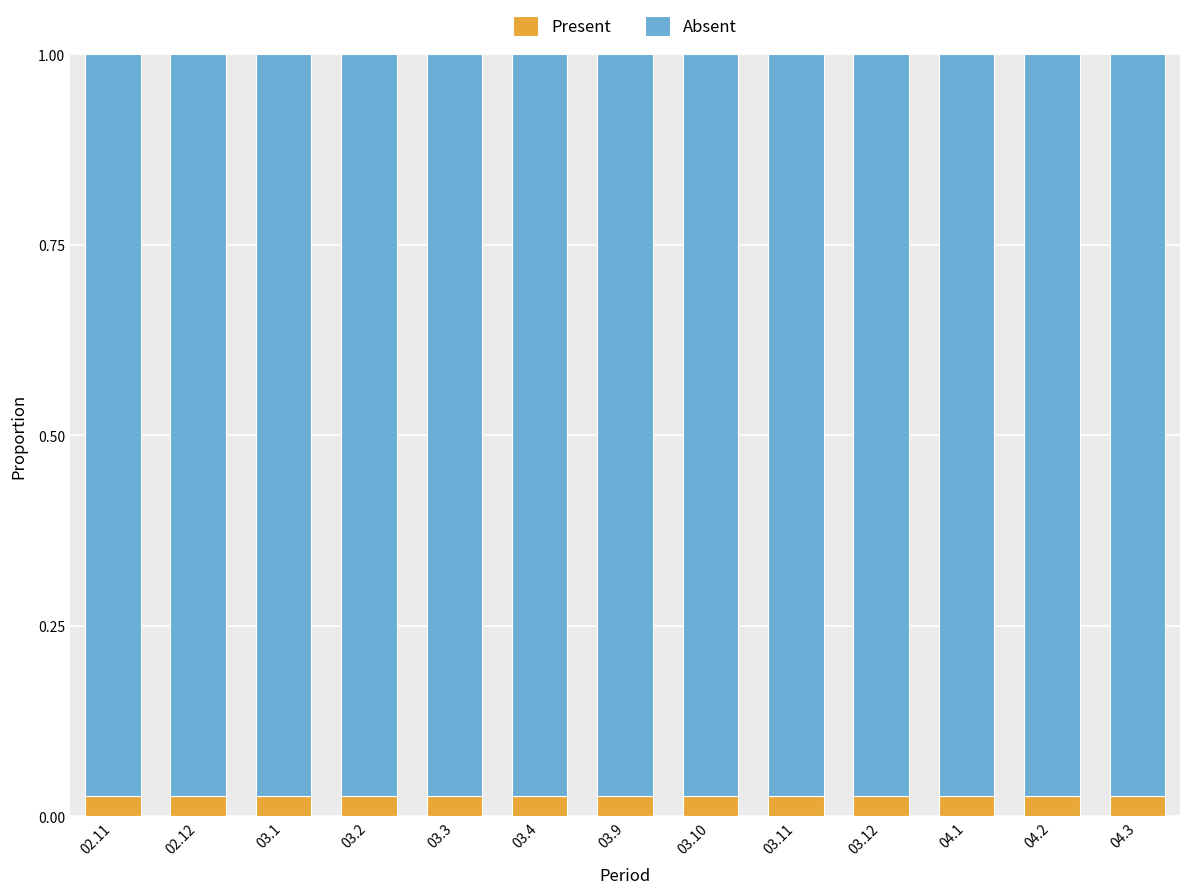

Count the Present values in the range 0 to 1.

13